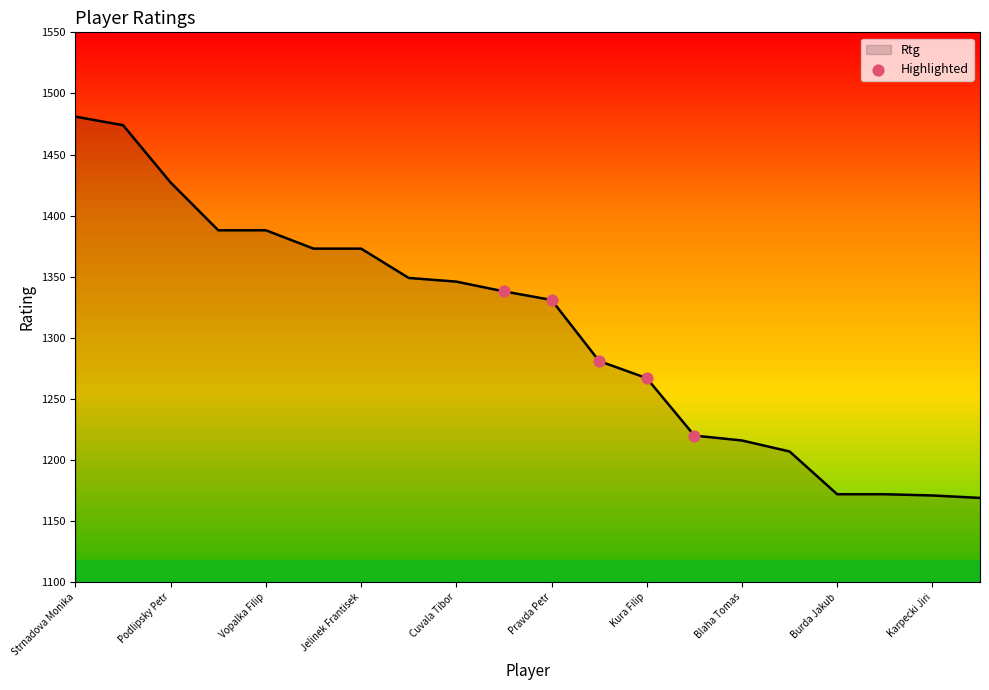

What is the smallest value displayed?

1169